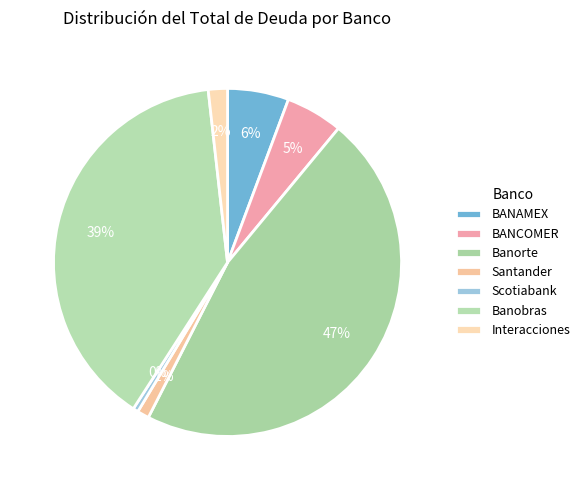

Does any single category account for the majority?

No